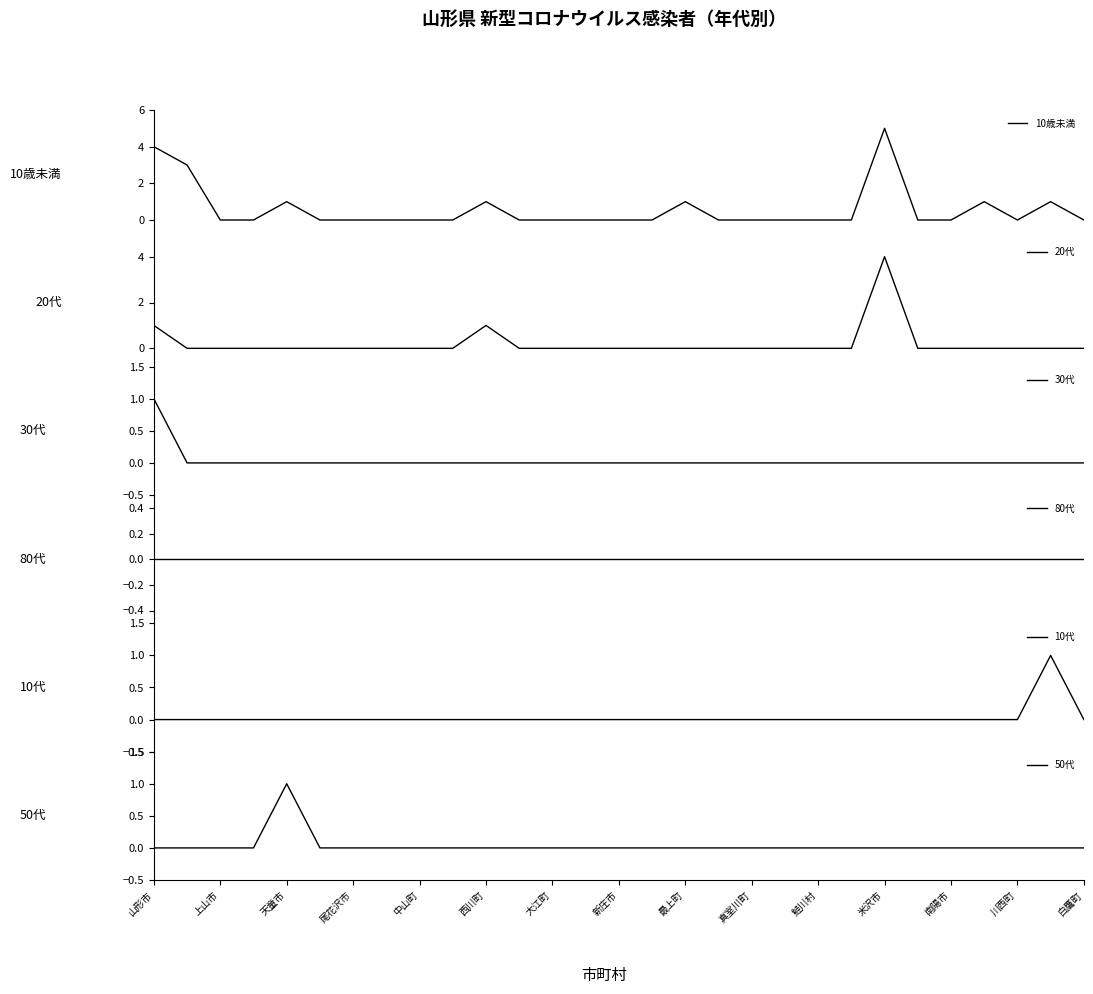

The value of 50代 at 鮭川村 is 0. True or false?

True